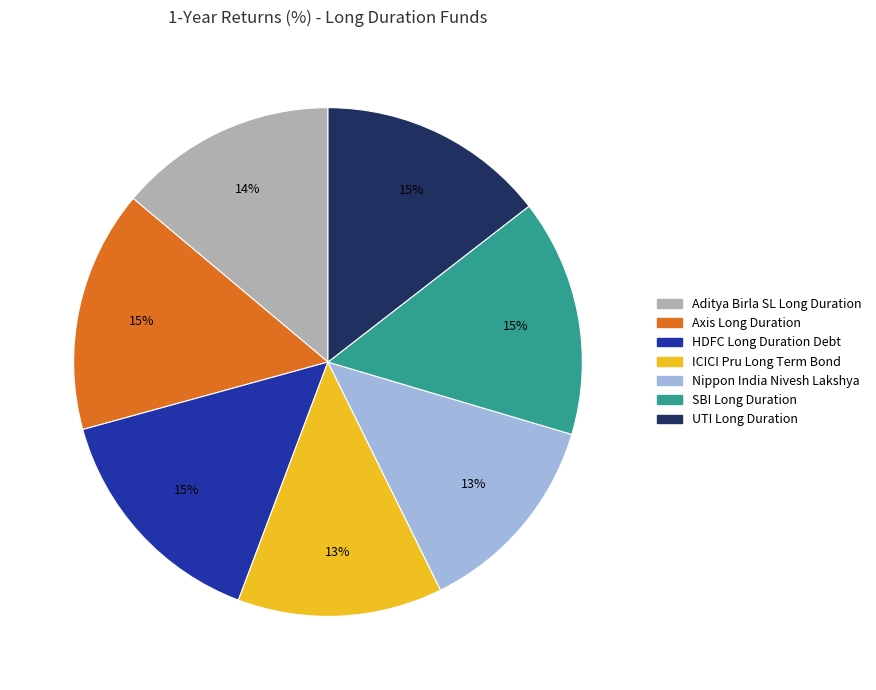

Count the number of slices in the pie.

7